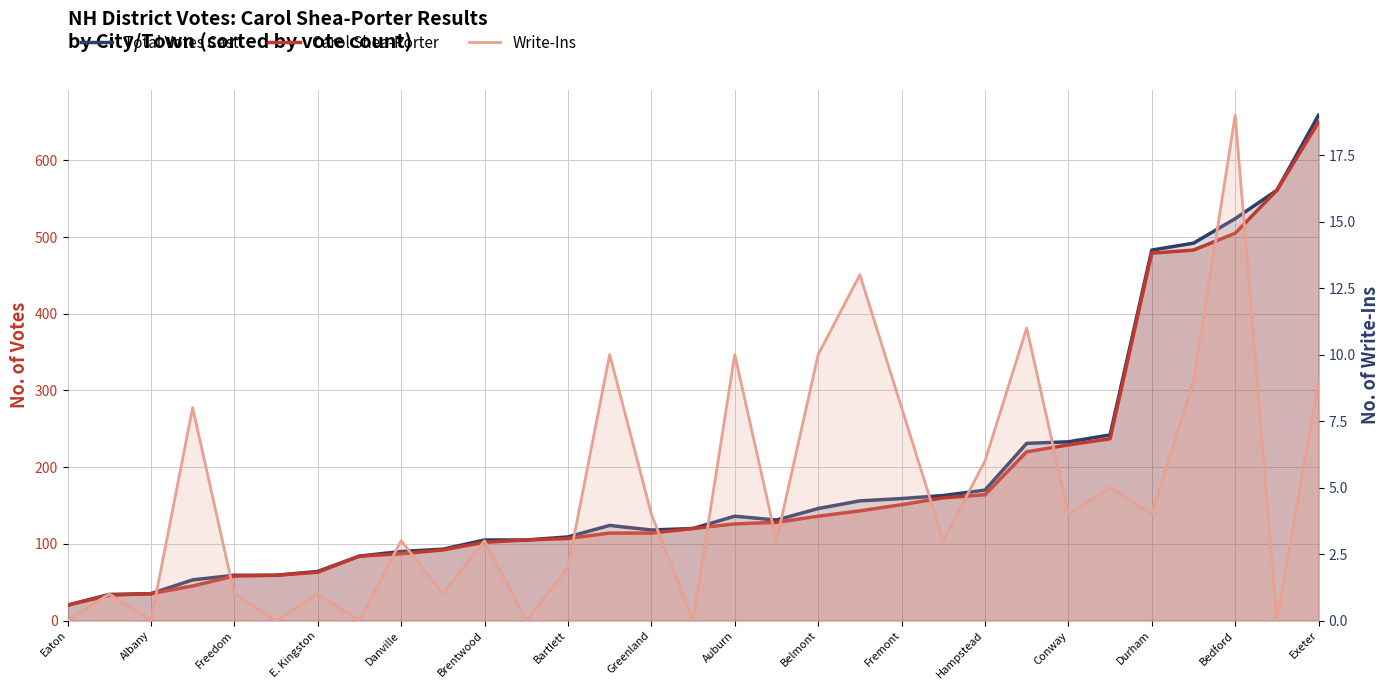

True or false: Write-Ins has a value of 2 at 21.

False